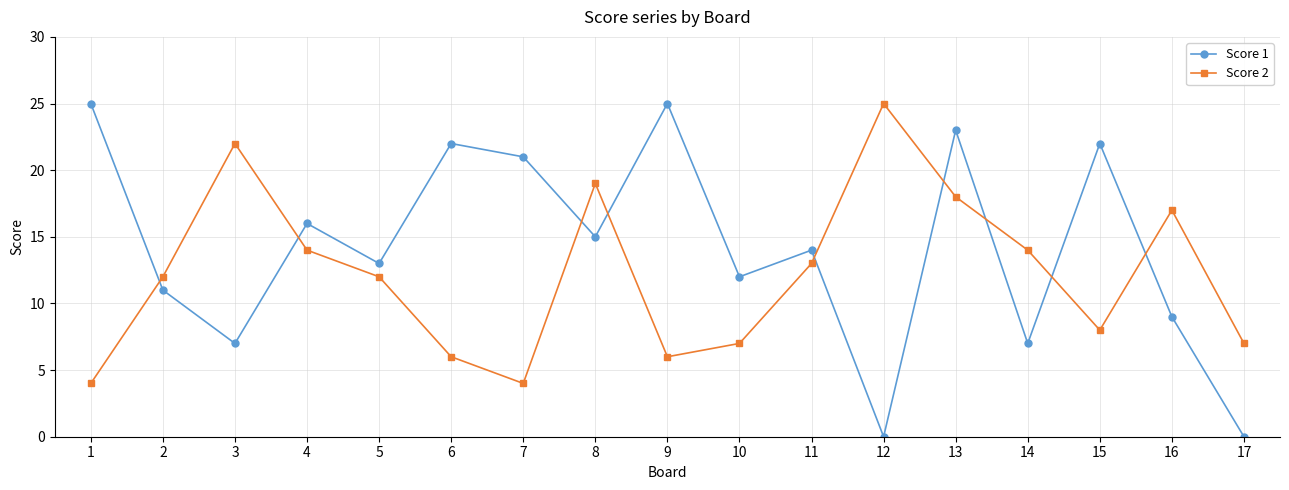

Between which two adjacent categories do Score 1 and Score 2 first intersect?

1 and 2